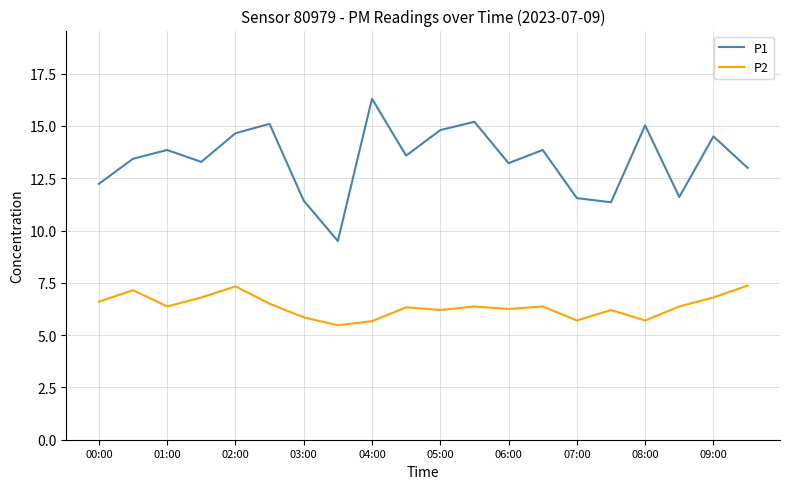

Which series has the largest total across all categories?

P1